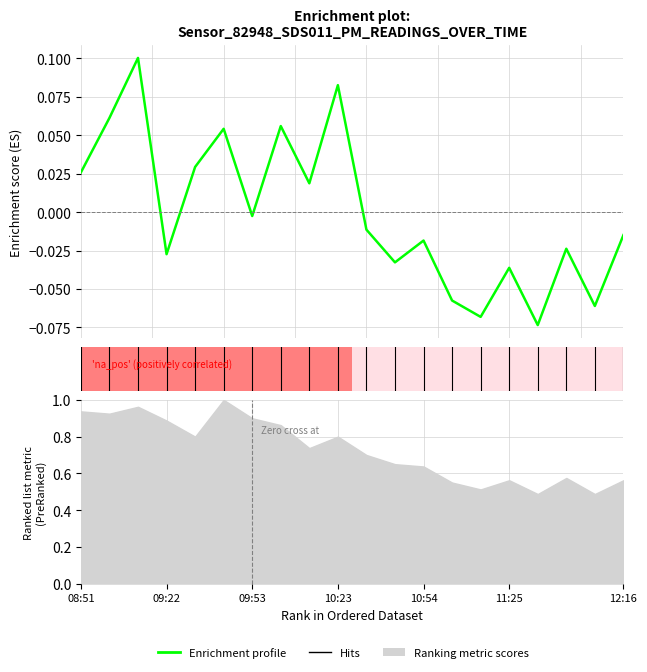

The value at 11:25 is -0.0. True or false?

False